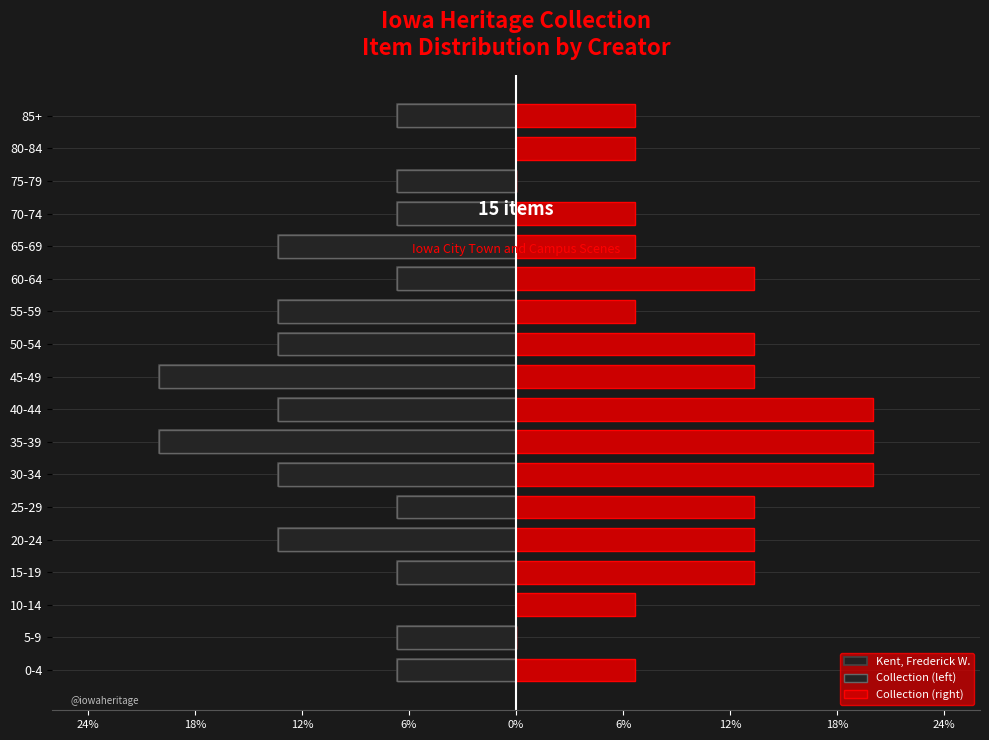

How many negative values does the Collection (left) series have?

16